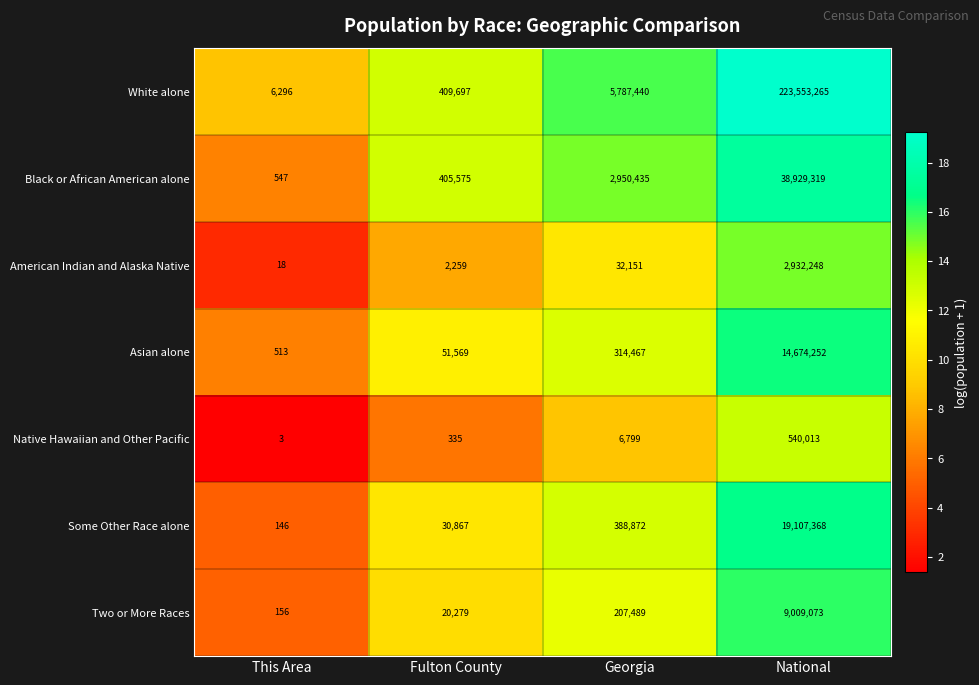

What is the spread (max minus min) of values at Fulton County?

409362